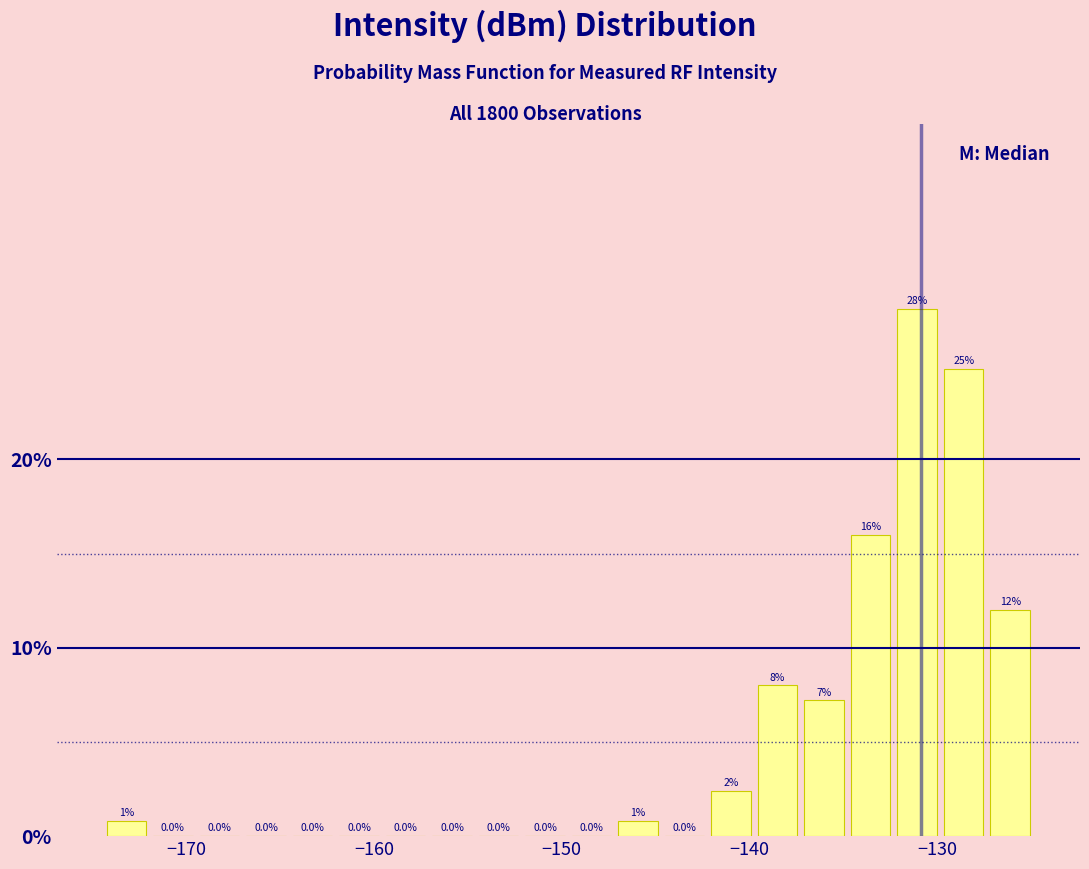

Around what value on the x-axis is the tallest bar? Give the approximate position of its centre, as read against the axis.

-131